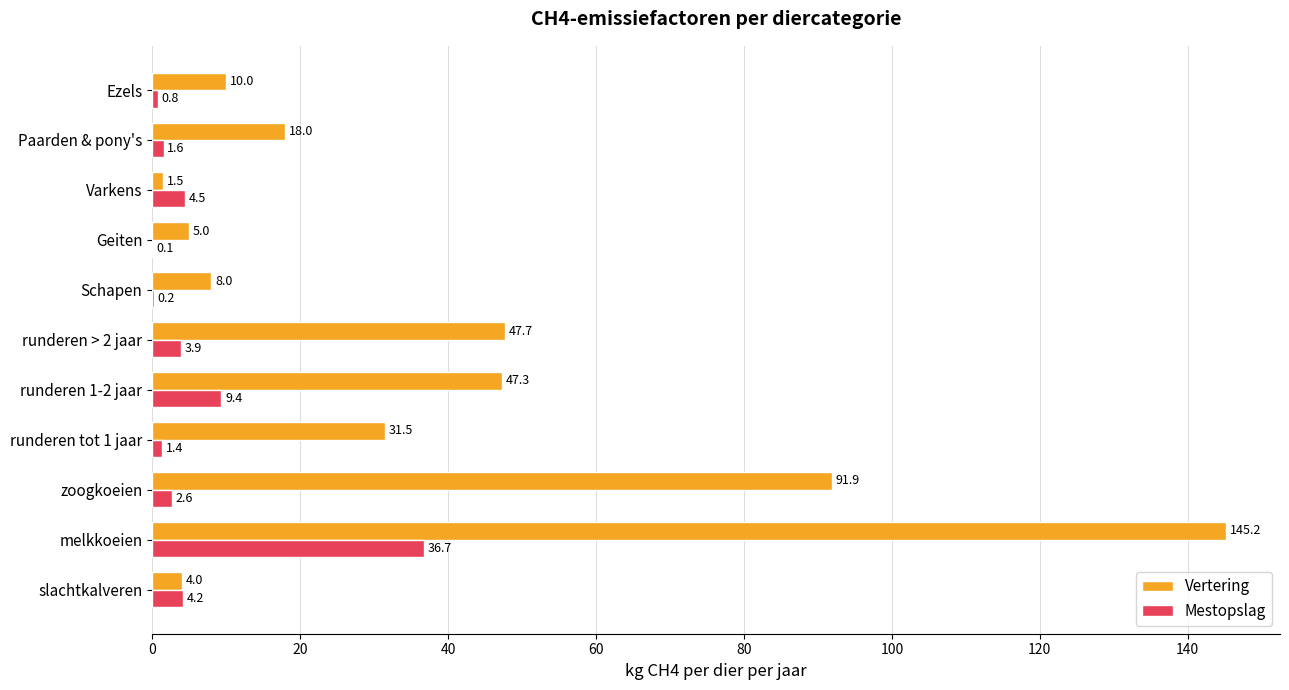

Between runderen > 2 jaar and Ezels, which series saw the biggest shift?

Vertering